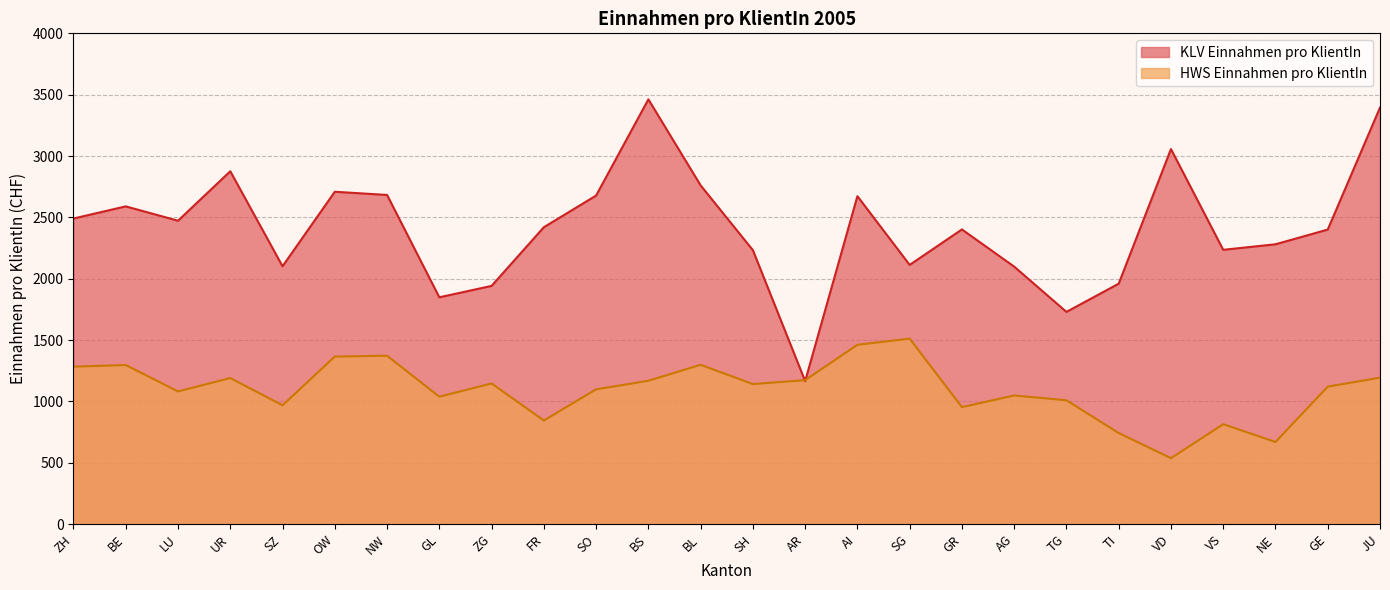

How many data points does each series have?

26